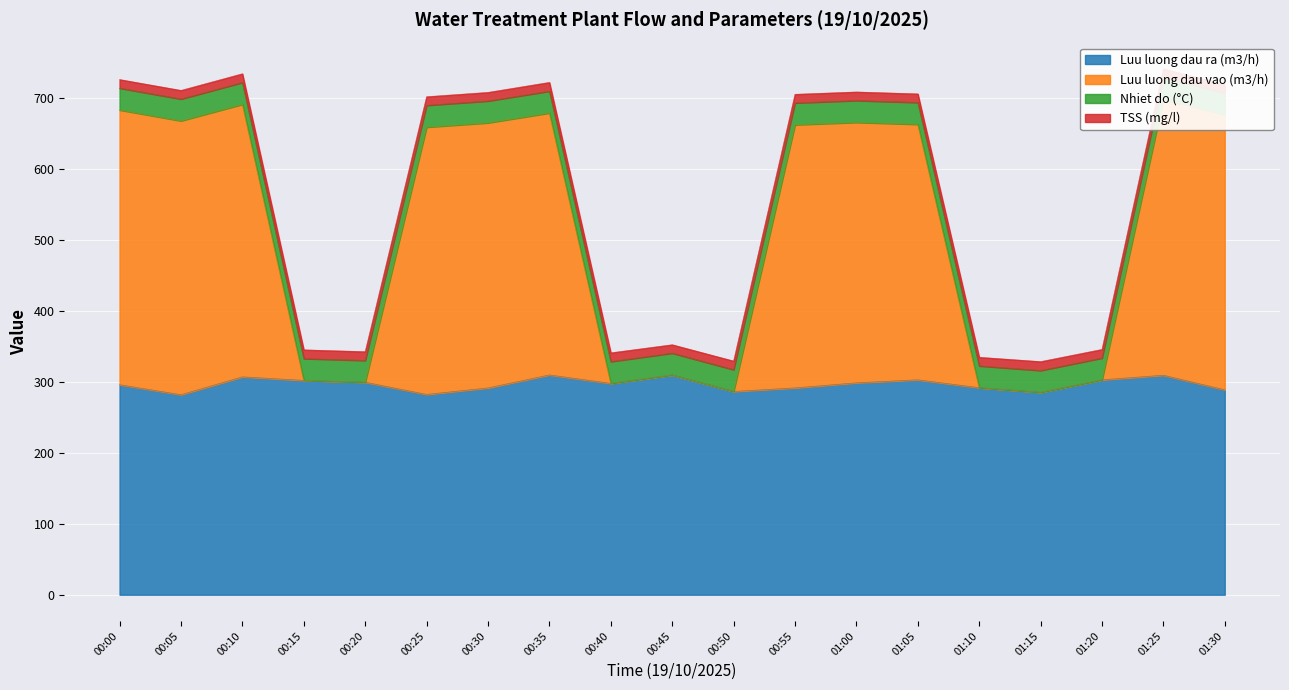

What is the maximum value for Luu luong dau ra (m3/h)?

310.0